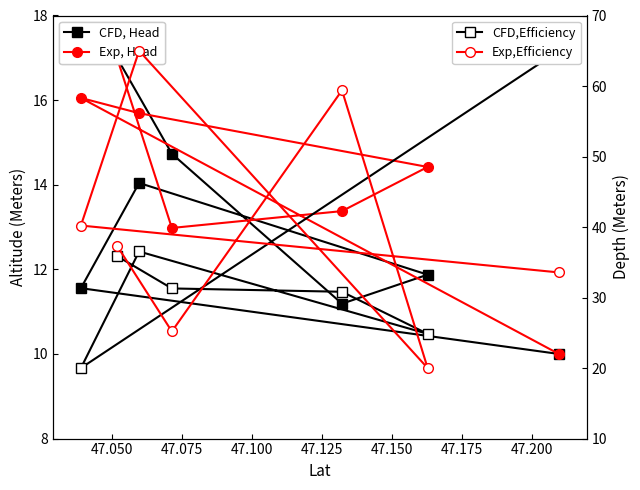

In Exp,Efficiency, how many points are lower than both neighbors (excluding endpoints)?

2